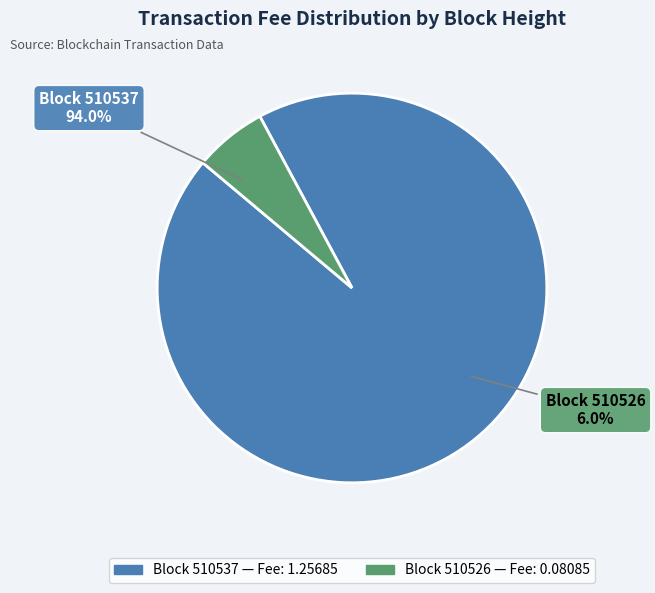

Count the number of slices in the pie.

2